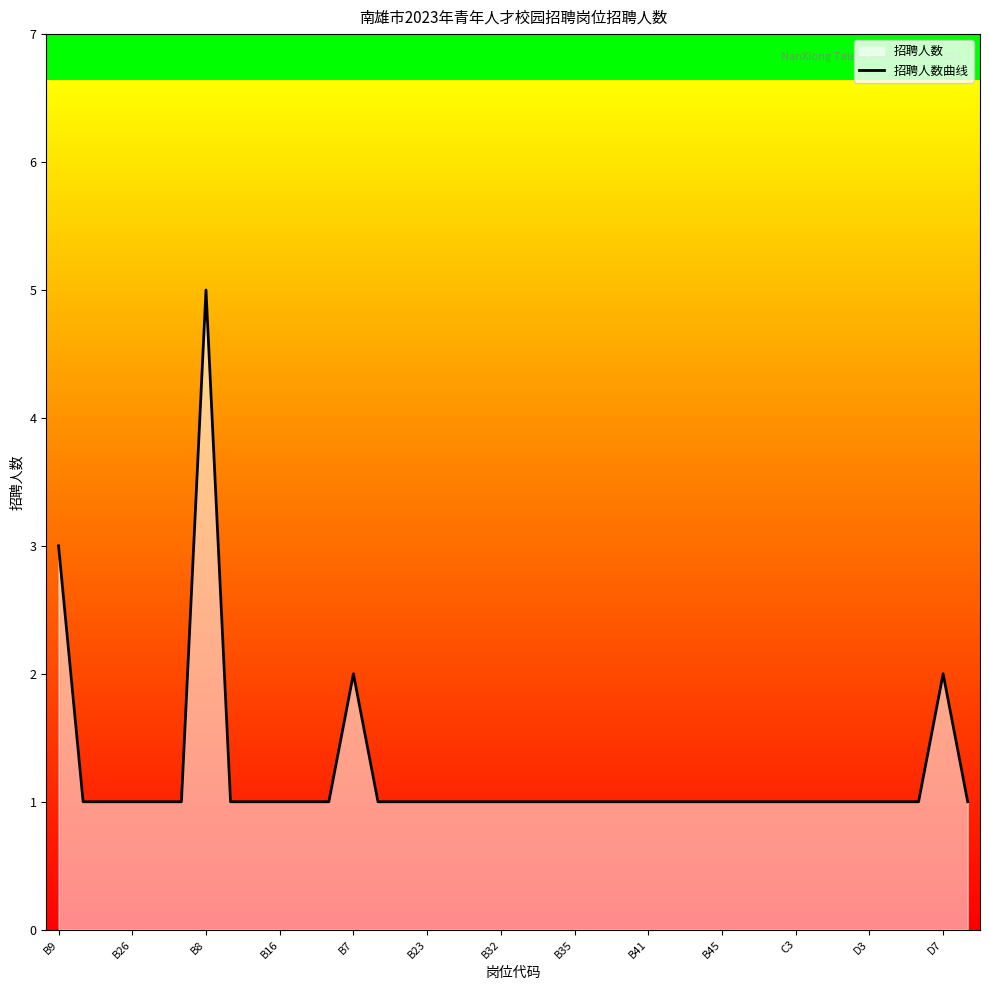

True or false: the data shows 1 at D7.

False